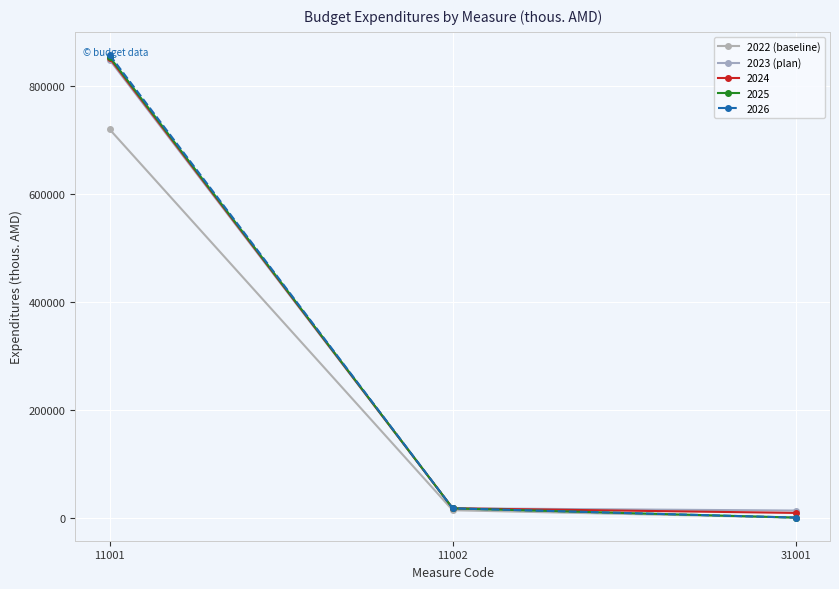

Where is 2023 (plan) nearest to the value 430837?

11002